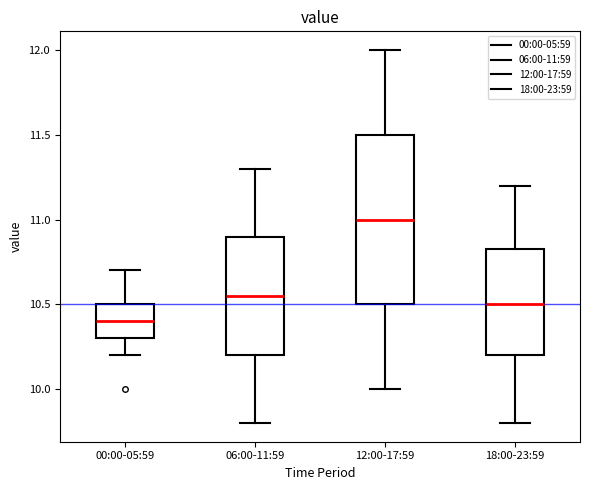

Reading left to right, transcribe this box plot: for each box, give where its median line is, the range the box spans, and where its two whiskers end, as read against the y-axis. The values are not printed on the chart, so give them approximately, as read against the axis.

00:00-05:59: median 10.40, box 10.30 to 10.50, whiskers 10.20 to 10.70
06:00-11:59: median 10.55, box 10.20 to 10.90, whiskers 9.80 to 11.30
12:00-17:59: median 11.00, box 10.50 to 11.50, whiskers 10.00 to 12.00
18:00-23:59: median 10.50, box 10.20 to 10.85, whiskers 9.80 to 11.20